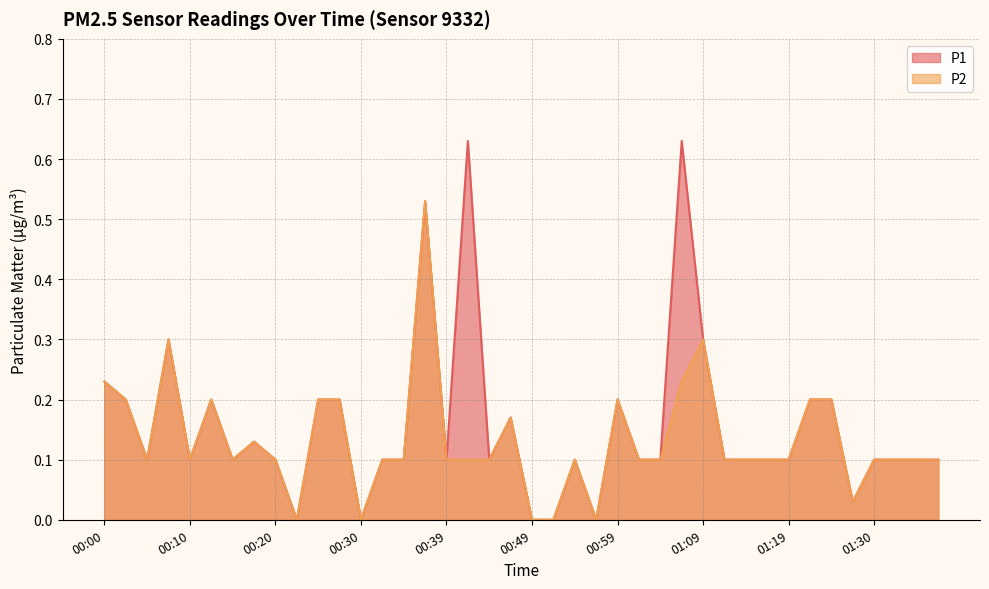

Does the chart display data point markers on the line(s)?

No